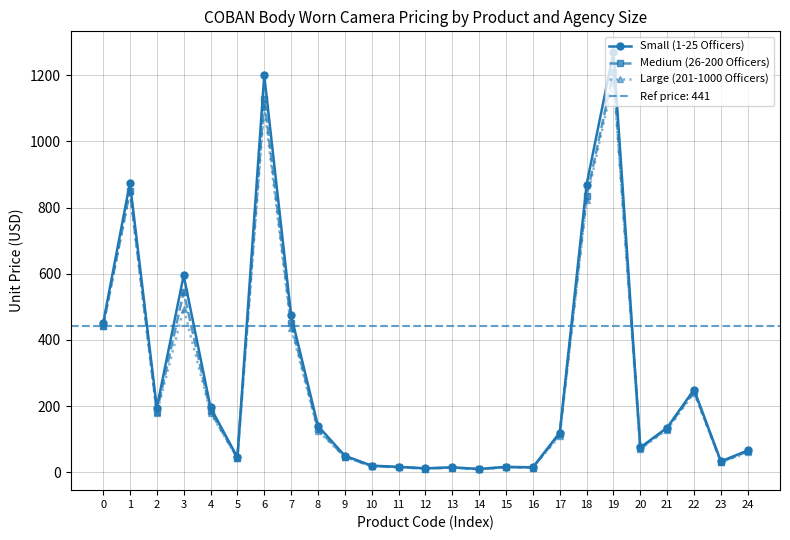

What is the difference between the Medium (26-200 Officers) values at 3 and 24?

482.0